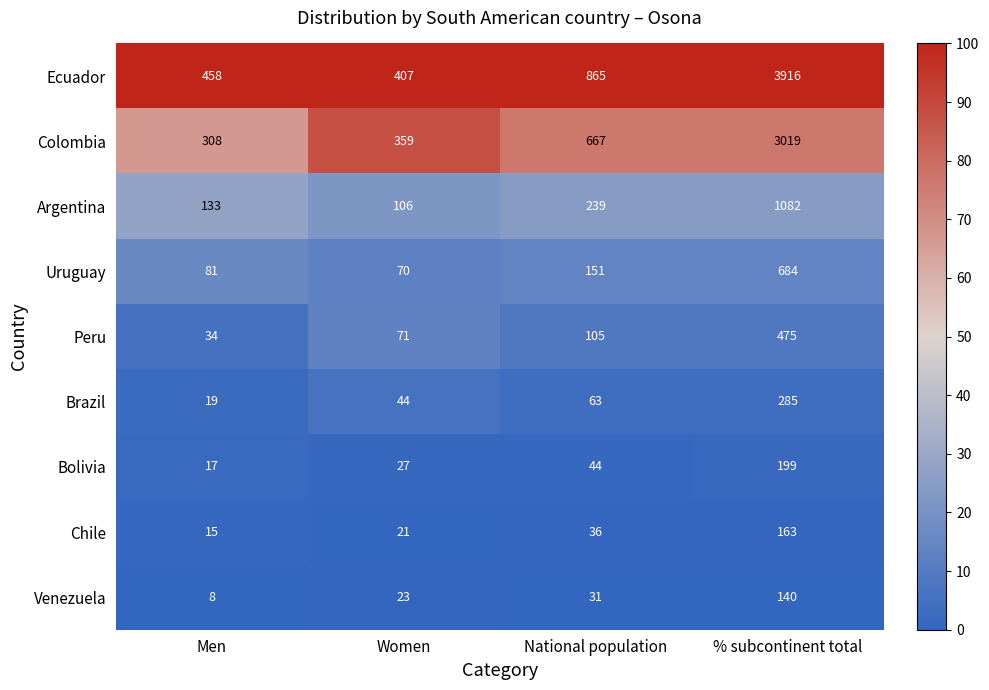

List the series in order of their peak value, highest first.

Ecuador, Colombia, Argentina, Uruguay, Peru, Brazil, Bolivia, Chile, Venezuela